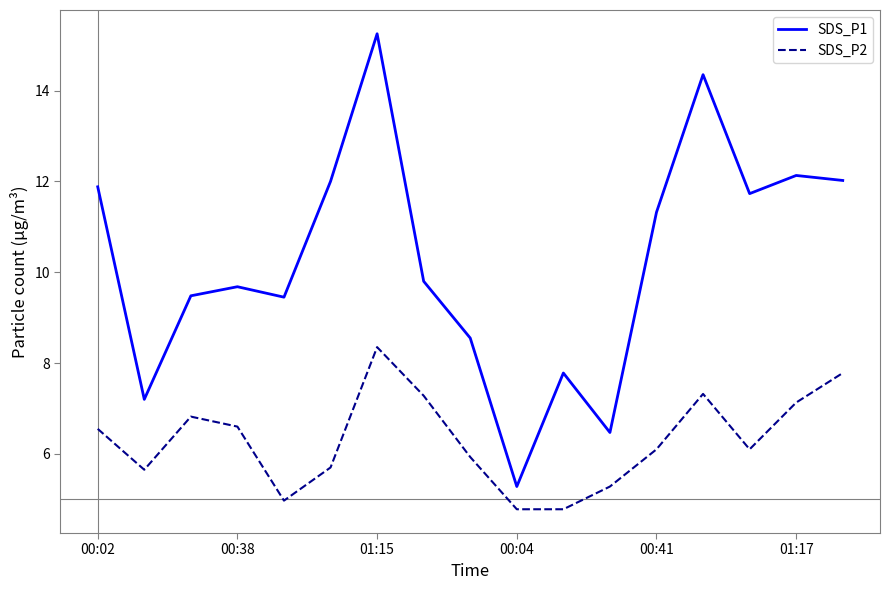

What is the average value of the SDS_P1 series?

10.3